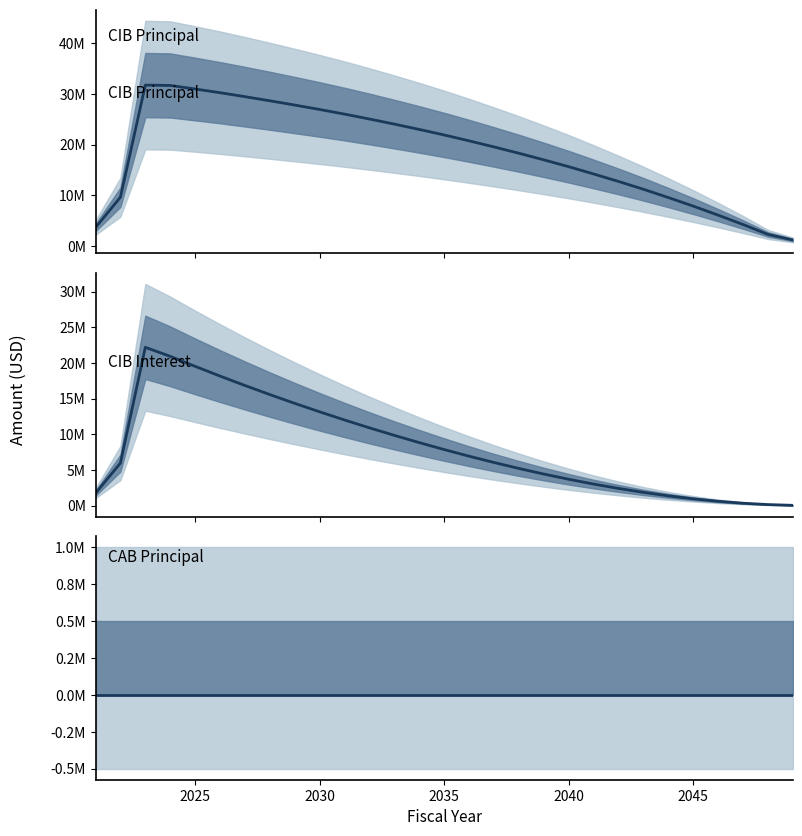

What is the average value of the CIBInterestOutstanding series?

8105739.2